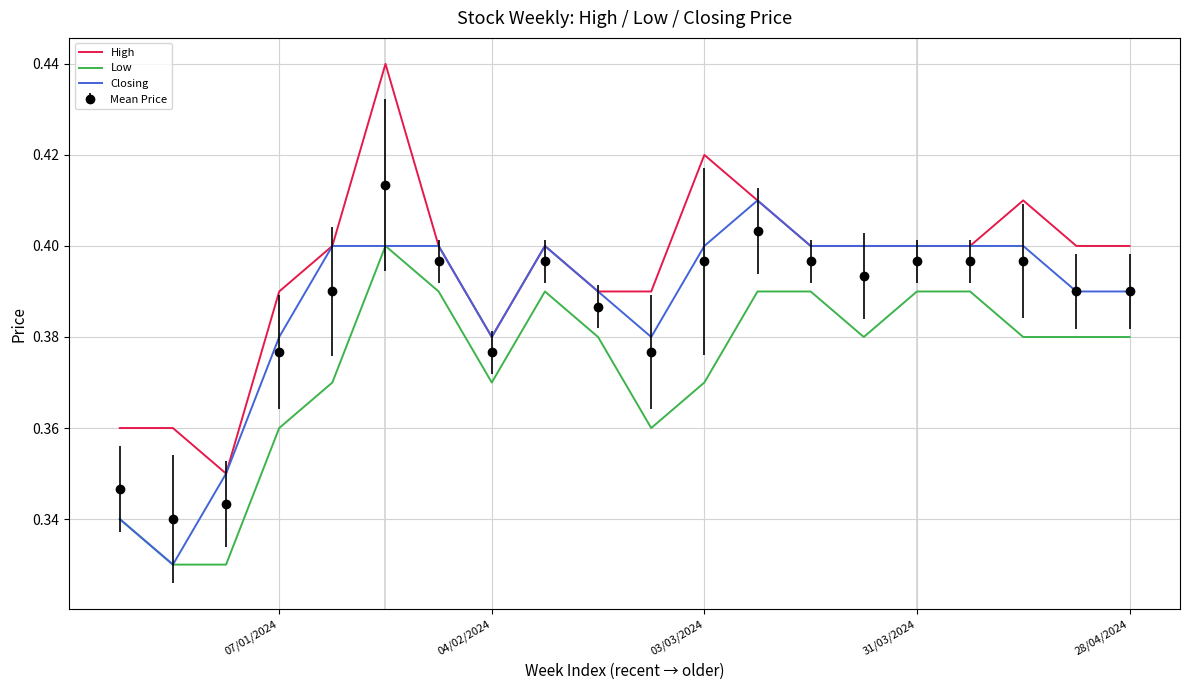

Is it true that High equals 0.6 at 5?

False